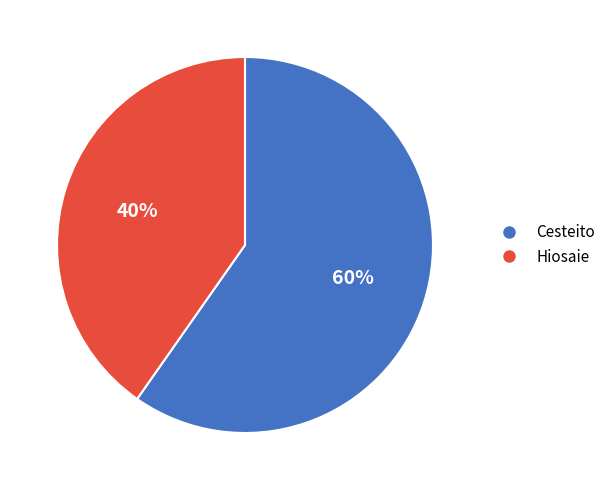

To the nearest percent, what percentage of the pie is Cesteito?

60%